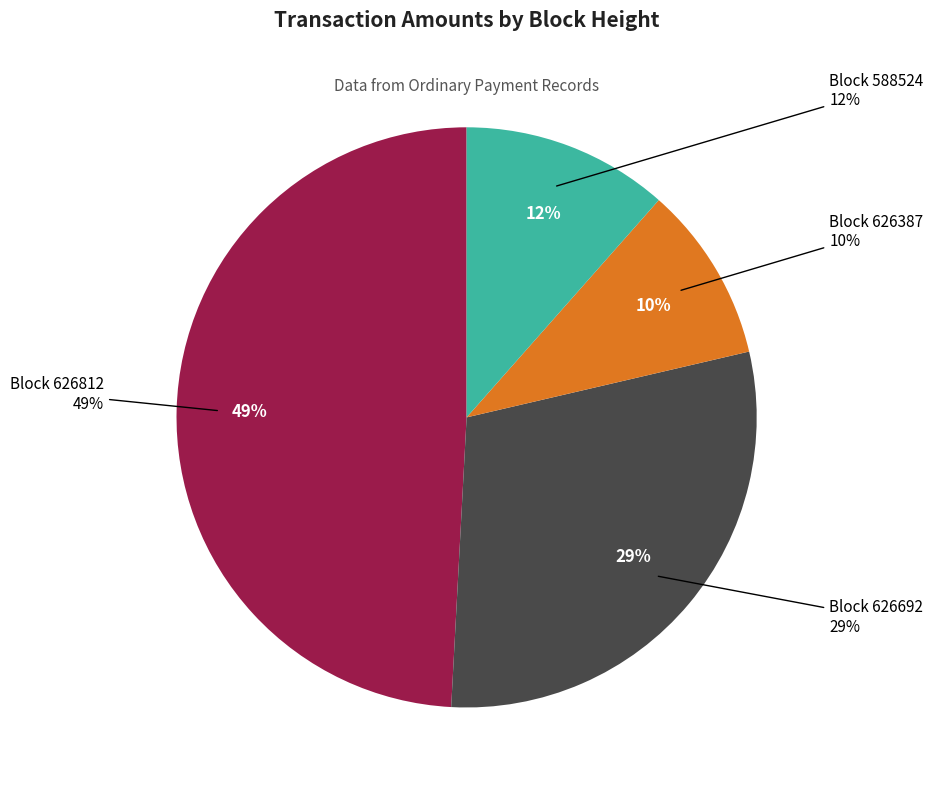

To the nearest percent, what is the average slice percentage?

25%